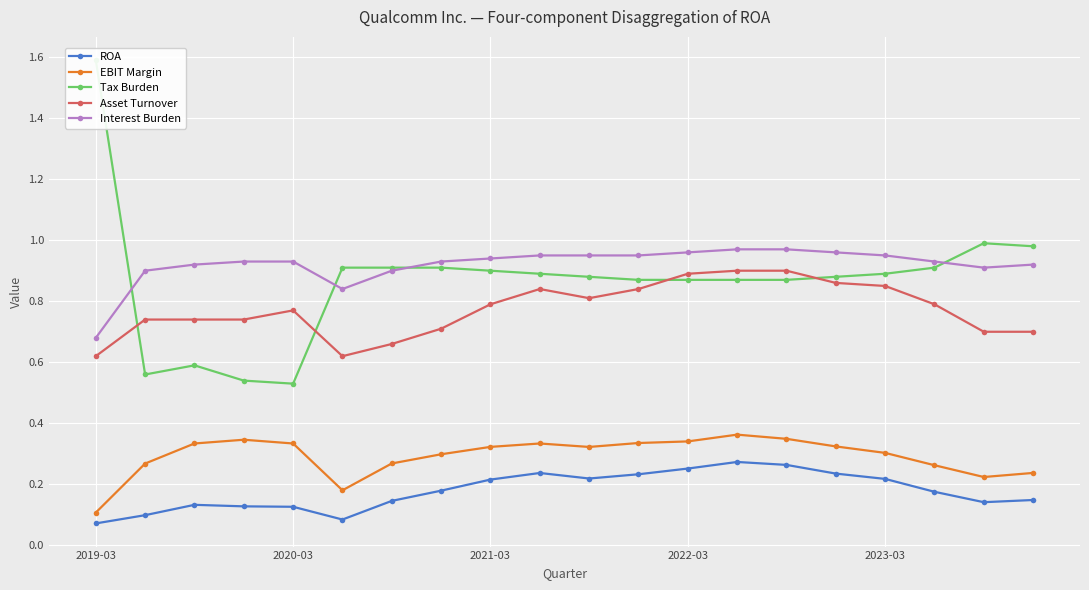

What value does the Interest Burden series have at 11?

0.9